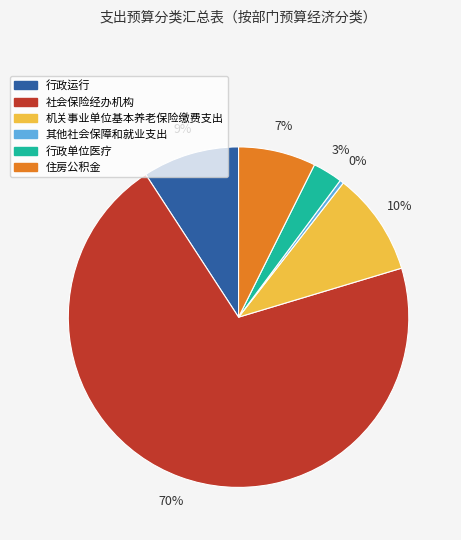

To the nearest percent, what is the combined percentage of 社会保险经办机构 and 其他社会保障和就业支出?

71%